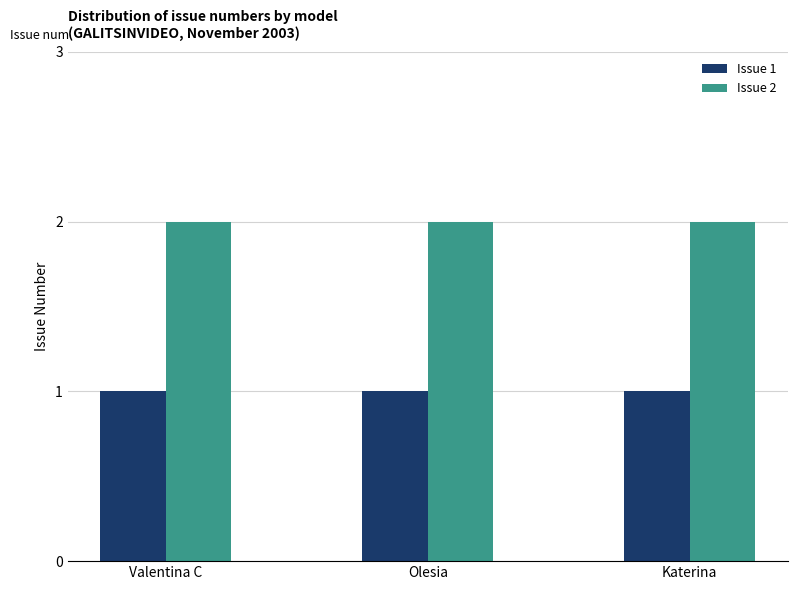

Which series has the largest total across all categories?

Issue 2